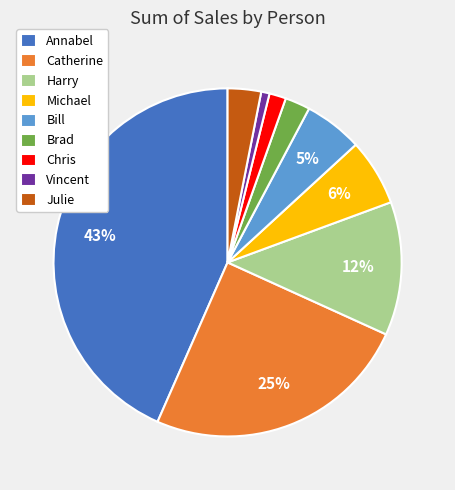

Which has a higher value, Brad or Bill?

Bill